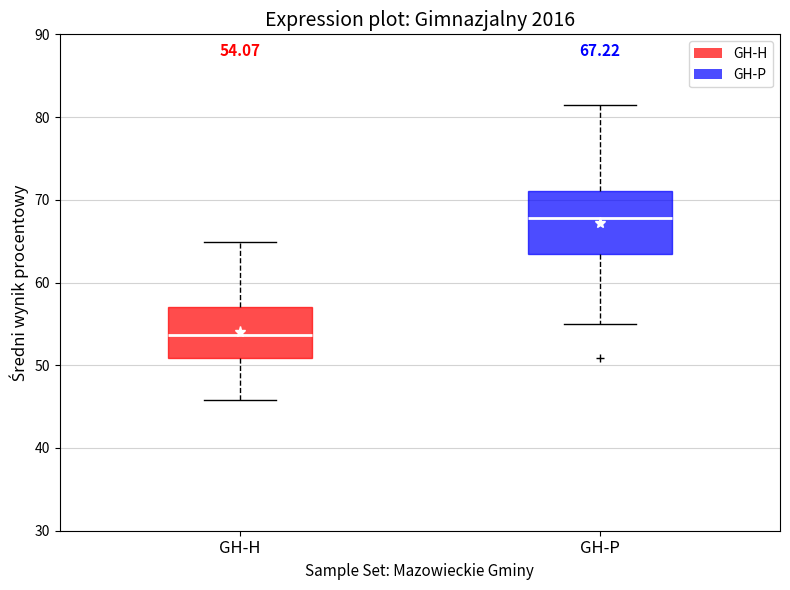

Which box is the tallest, from its lower edge to its upper edge?

GH-P